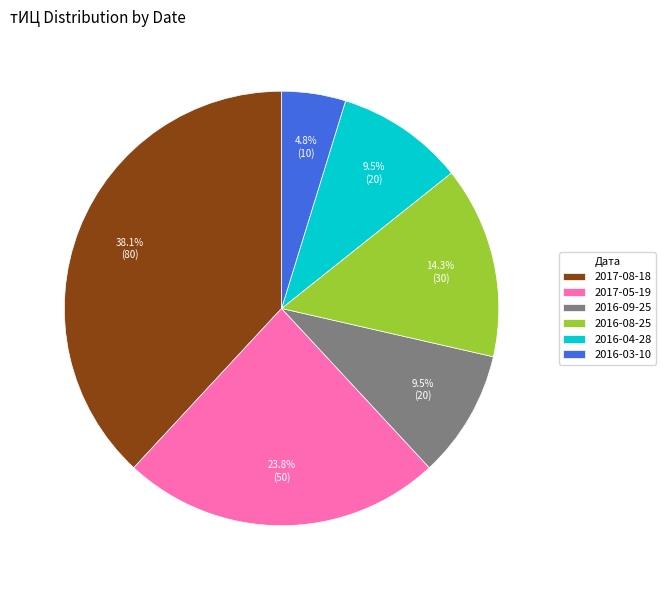

Which slice is the largest?

2017-08-18